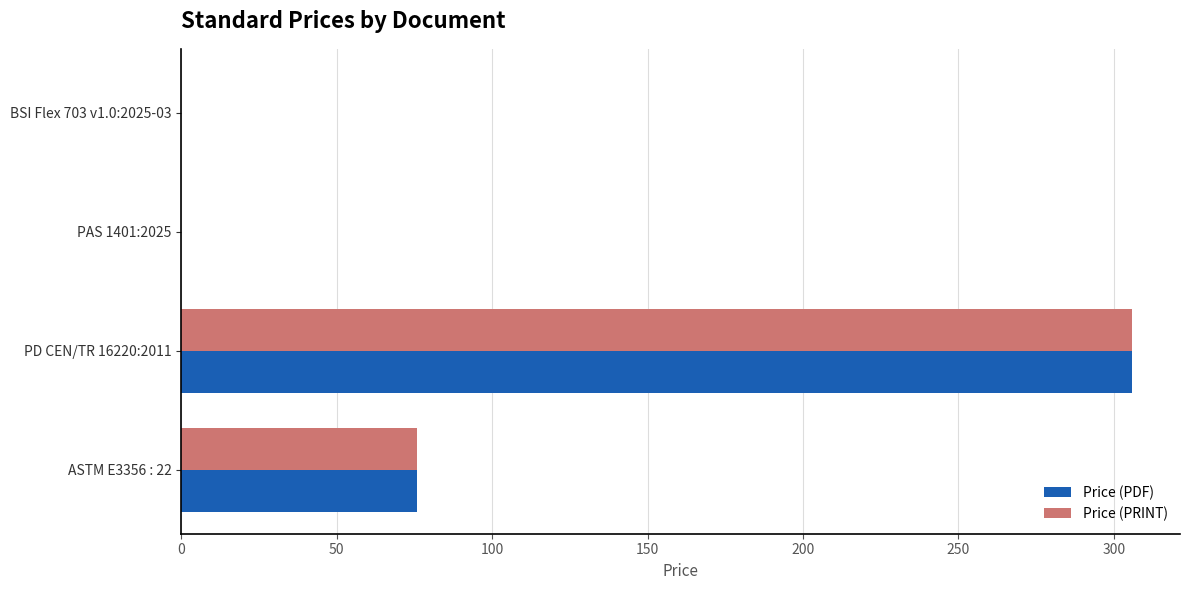

True or false: Price (PRINT) has a value of 306 at PD CEN/TR 16220:2011.

True